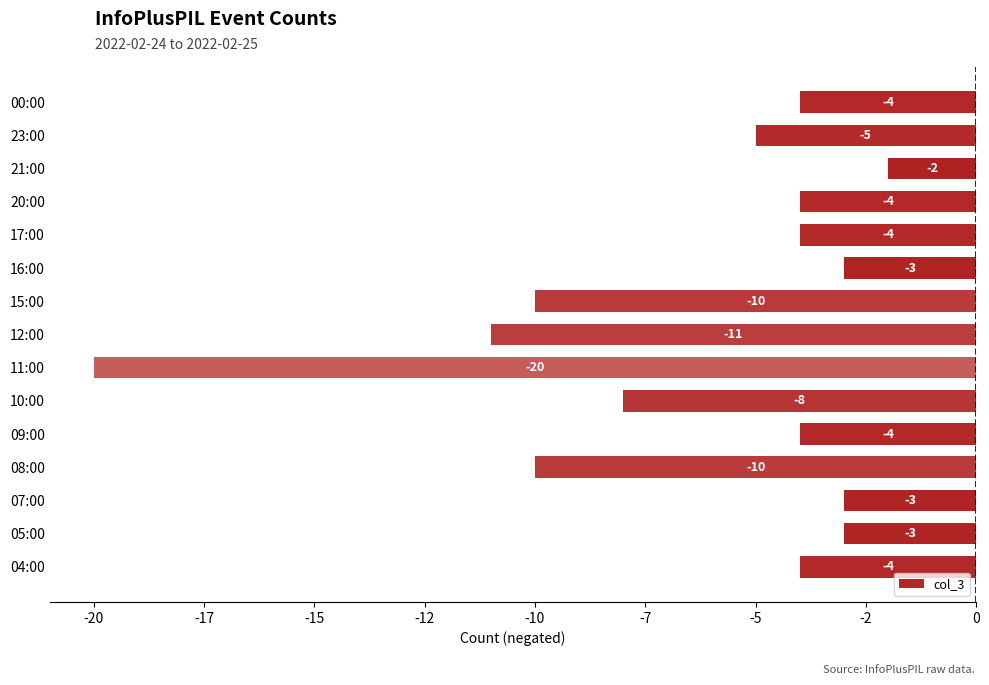

How many values are below -4?

6